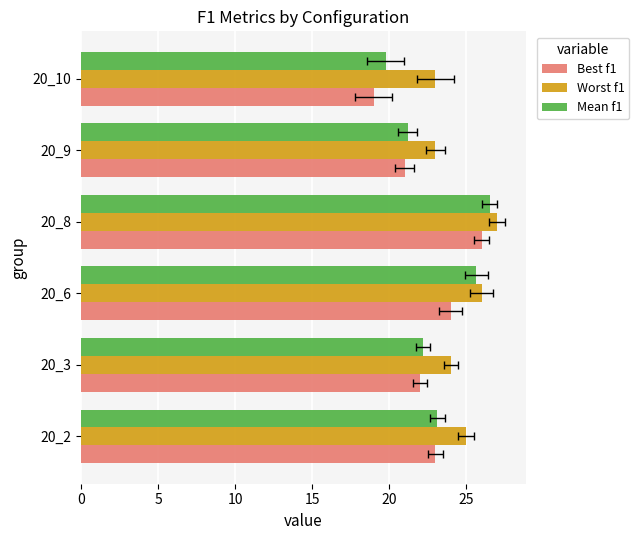

How many data points in Mean f1 are above 23?

3